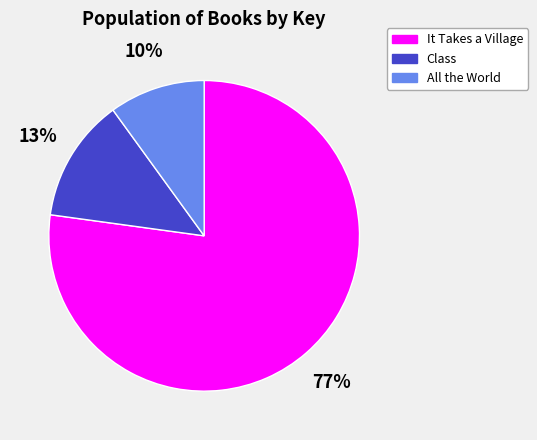

To the nearest percent, what is the combined percentage of It Takes a Village and Class?

90%